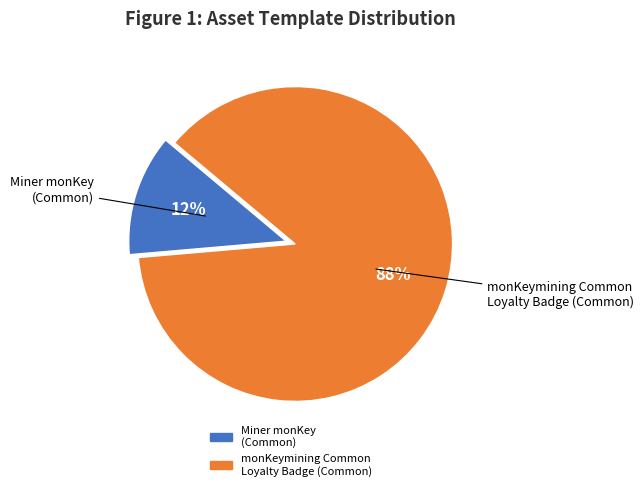

Which category has the biggest portion of the pie?

monKeymining Common Loyalty Badge (Common)